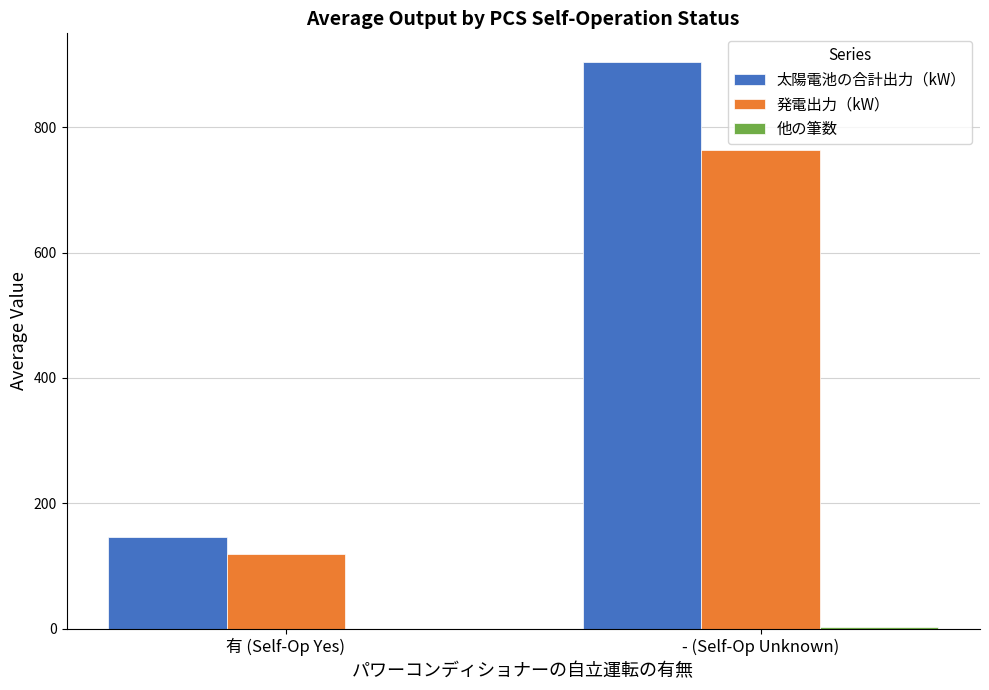

What is the highest value of the 太陽電池の合計出力（kW） series?

904.7